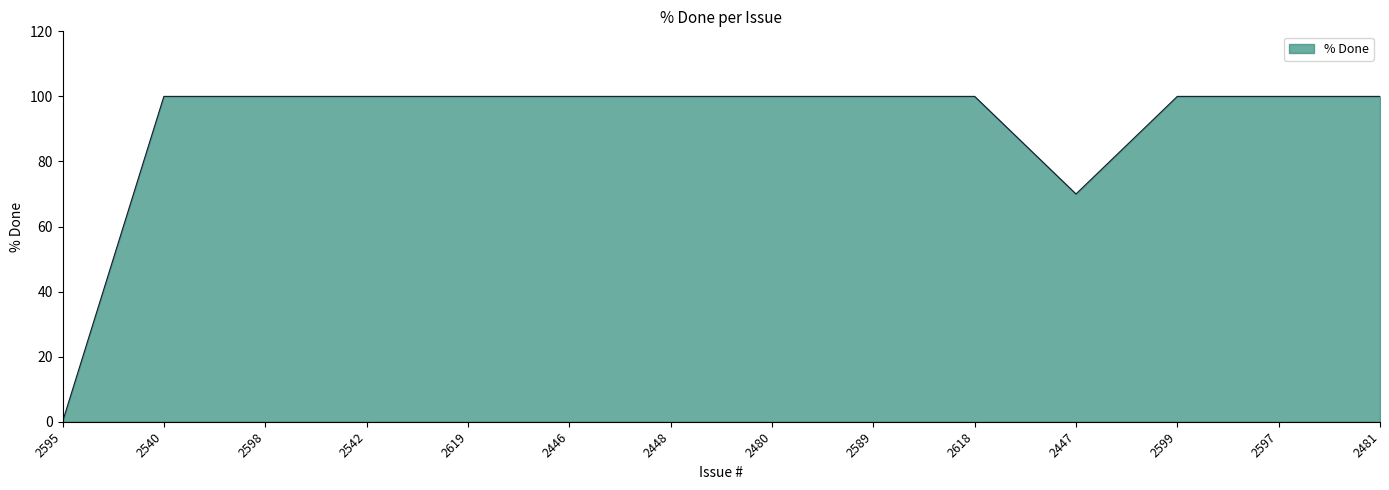

Approximately how many times larger is the value at 2446 compared to 2481?

1.0